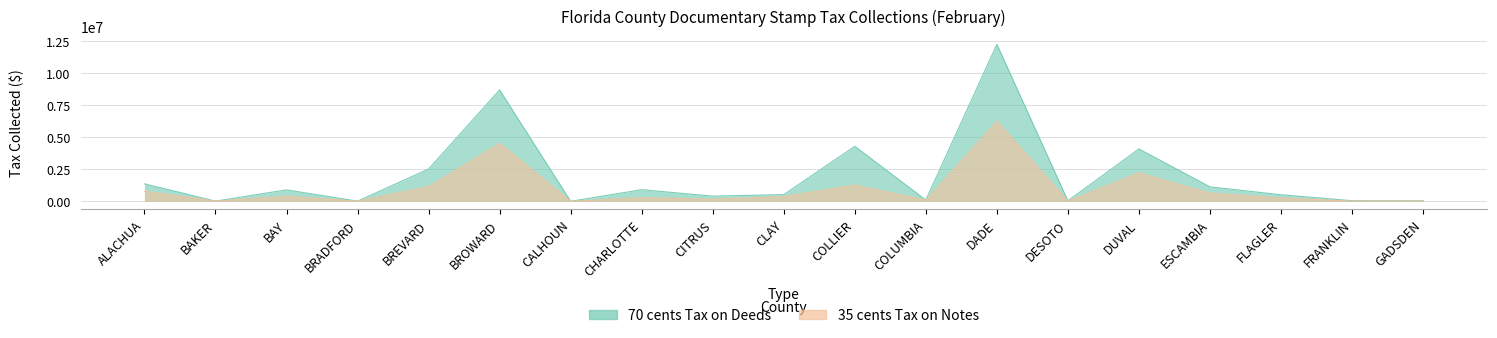

List the labels in order of 35 cents Tax on Notes value, smallest first.

CALHOUN, BRADFORD, FRANKLIN, DESOTO, GADSDEN, BAKER, COLUMBIA, CITRUS, FLAGLER, CHARLOTTE, CLAY, BAY, ESCAMBIA, ALACHUA, BREVARD, COLLIER, DUVAL, BROWARD, DADE